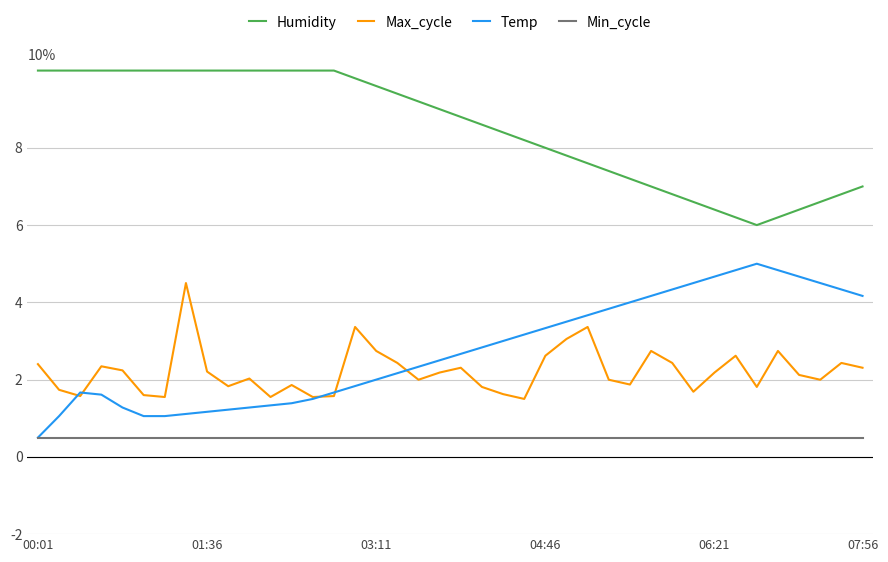

What are all the series names shown in the legend?

Humidity, Max_cycle, Temp, Min_cycle